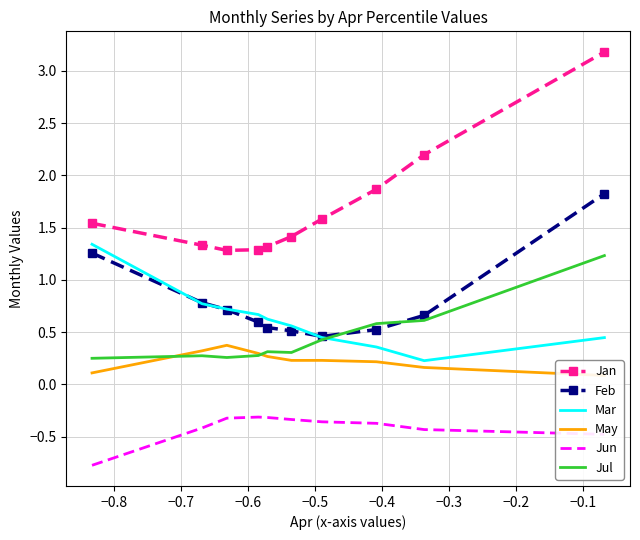

How many categories are shown in the chart?

10